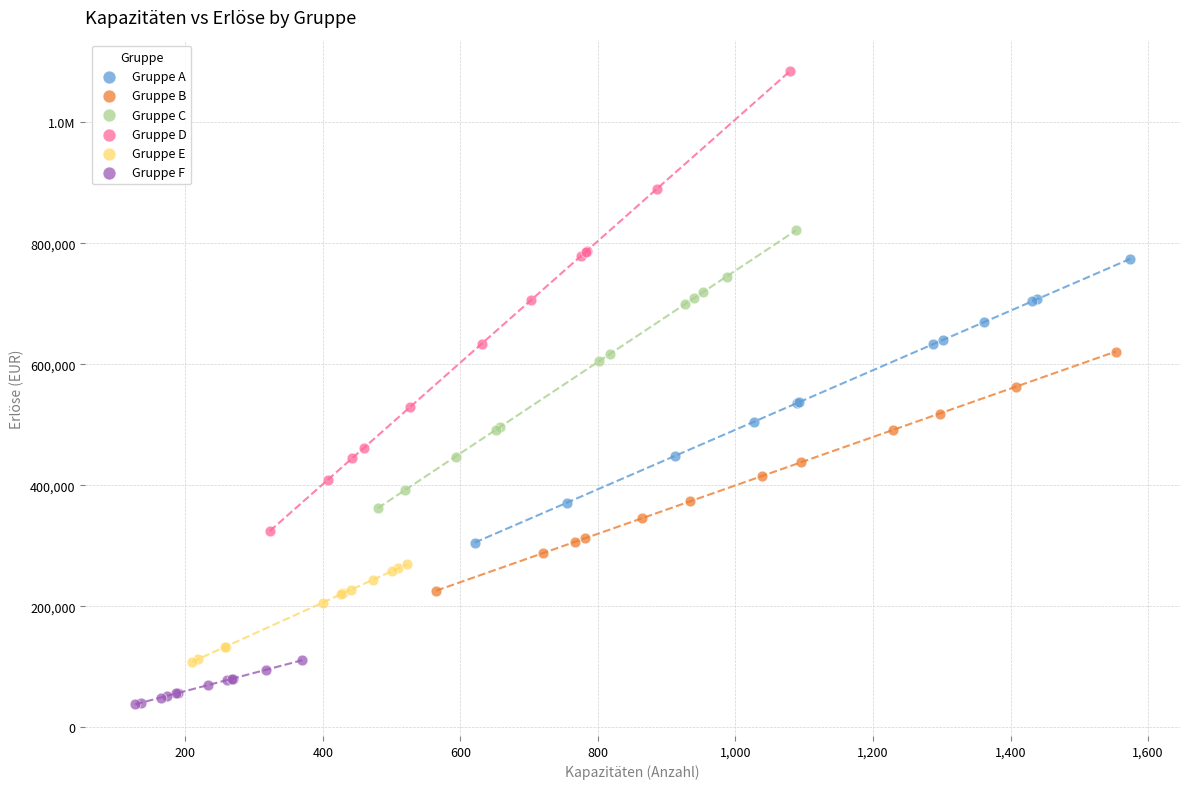

What are all the series names shown in the legend?

Gruppe A, Gruppe B, Gruppe C, Gruppe D, Gruppe E, Gruppe F